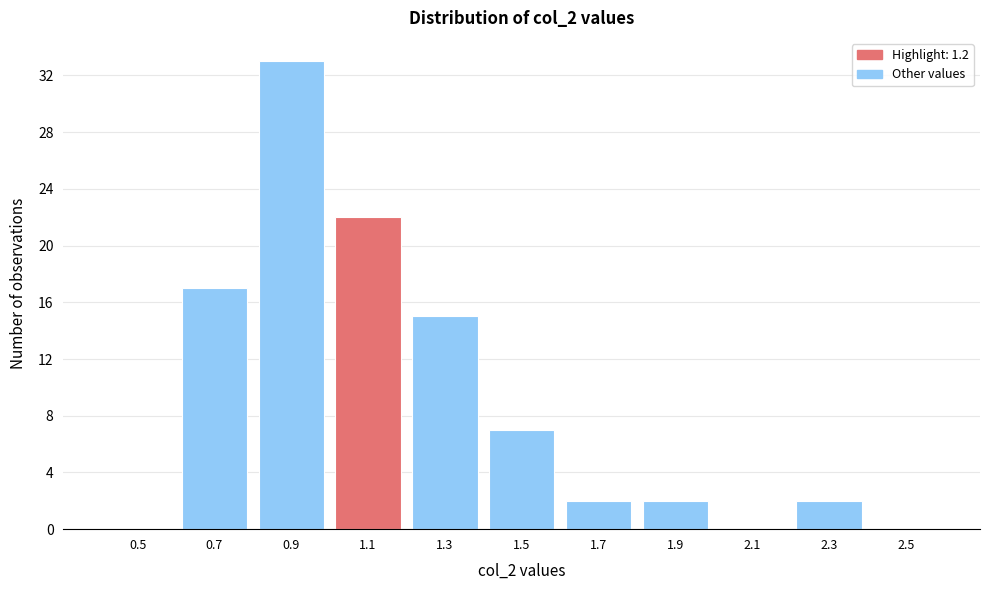

Reading left to right, extract all data points from this chart.

0.5=0	0.7=17	0.9=33	1.1=22	1.3=15	1.5=7	1.7=2	1.9=2	2.1=0	2.3=2	2.5=0